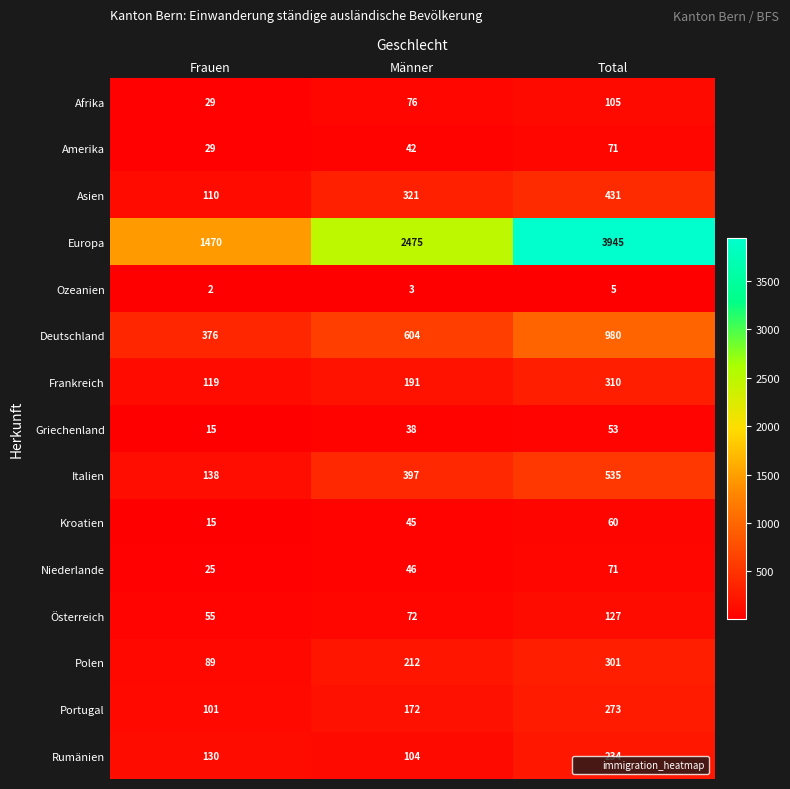

Where is Asien nearest to the value 270?

Männer